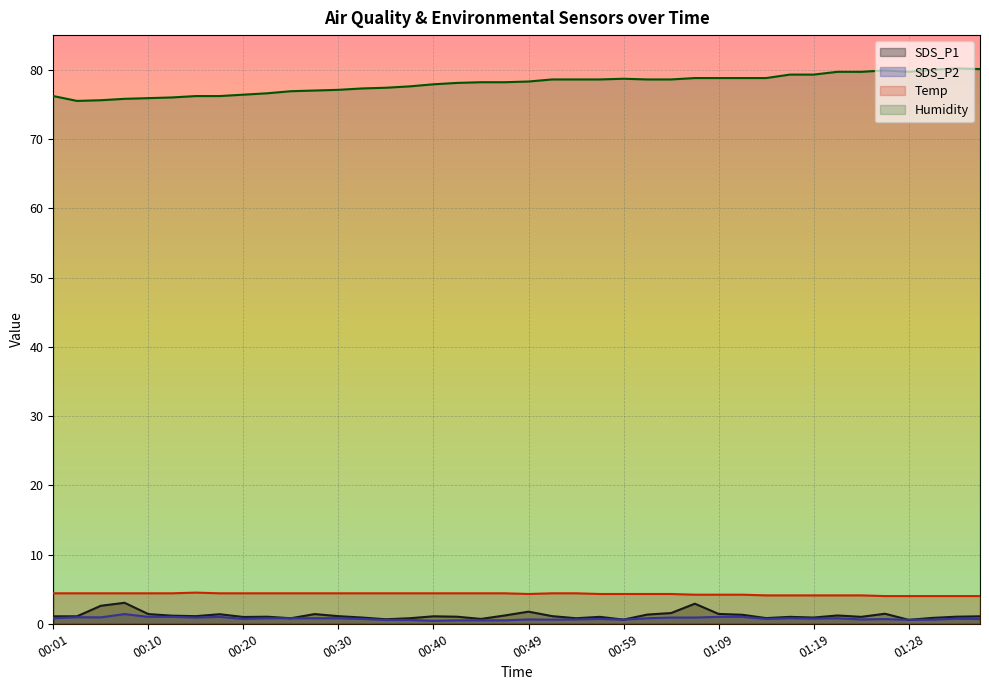

True or false: SDS_P2 and Humidity cross at least once.

False